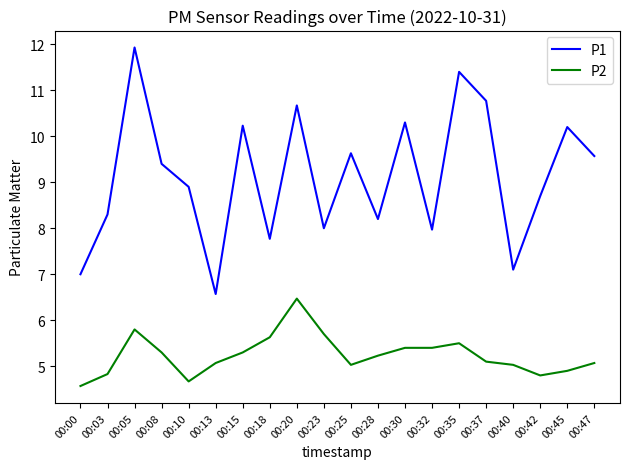

Is the value of P2 at 00:45 greater than the value of P1 at 00:40?

No